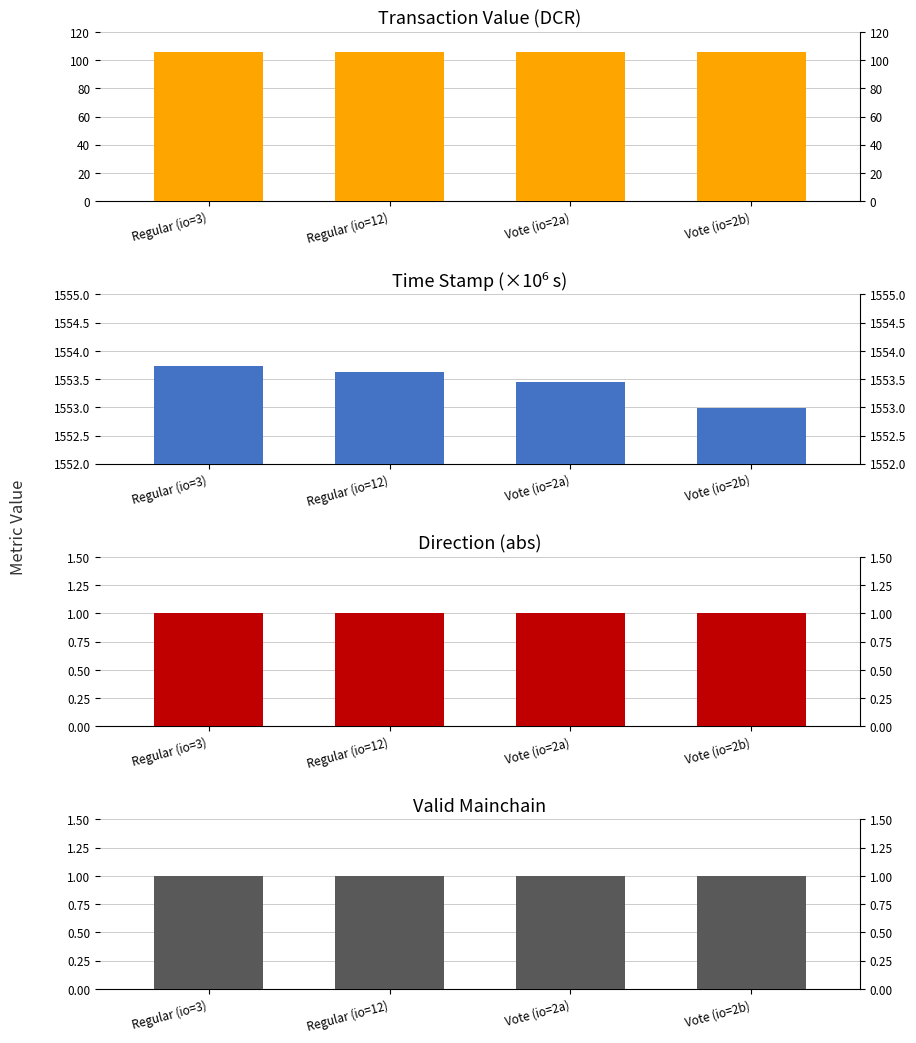

What position from the right is Vote (io=2a)?

2